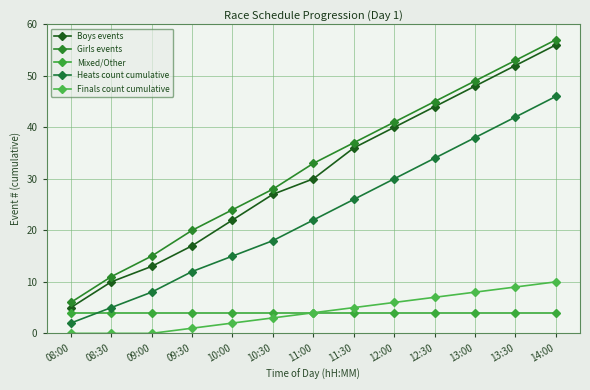

The Finals count cumulative series shows 9 at 13:30. True or false?

True